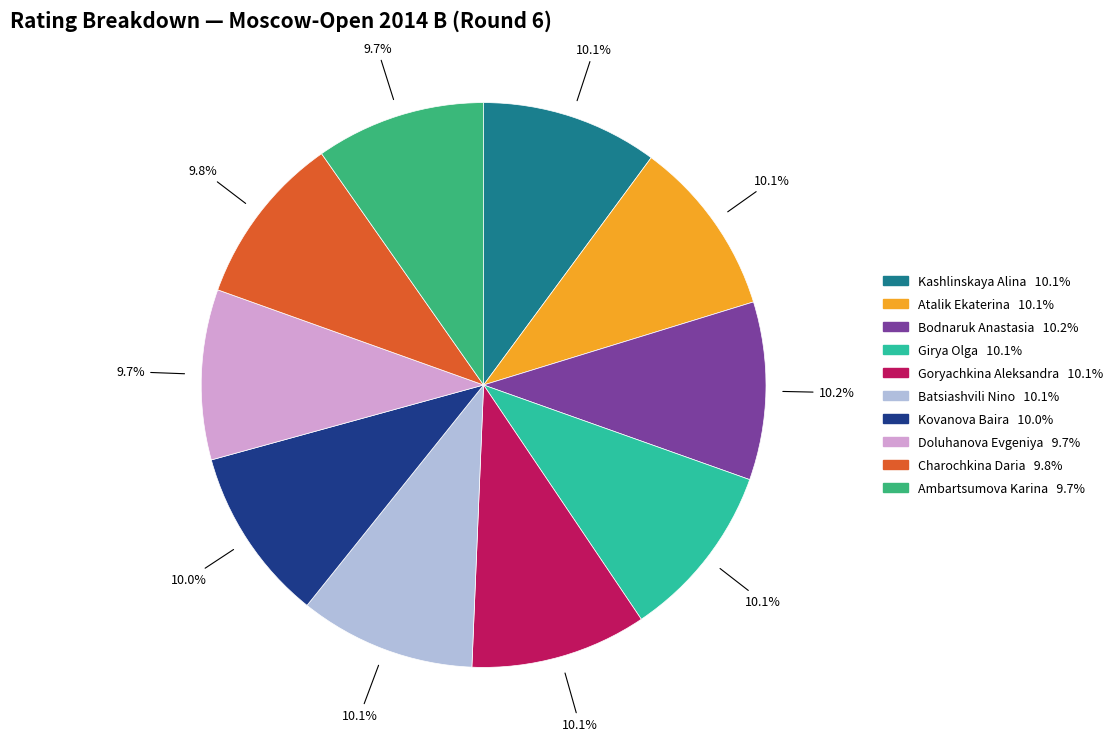

What is the total percentage of Charochkina Daria and Batsiashvili Nino?

19.9%